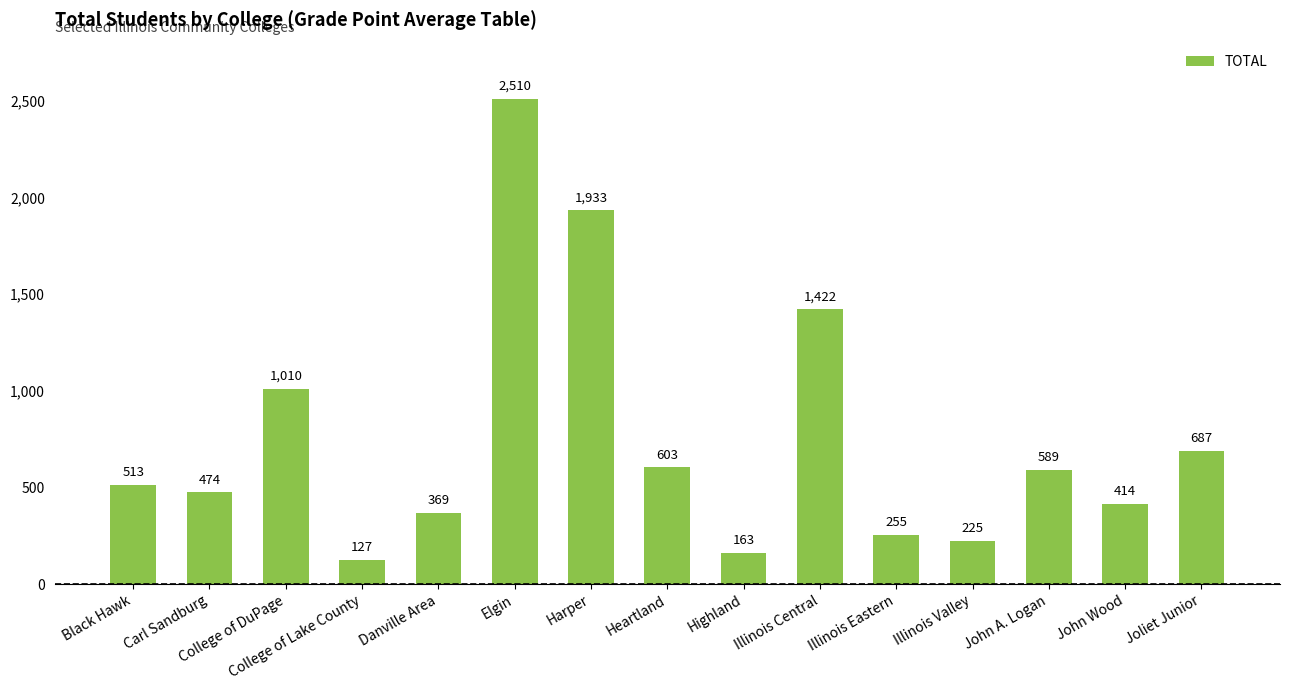

What is the sum of the values at Black Hawk and Highland?

676